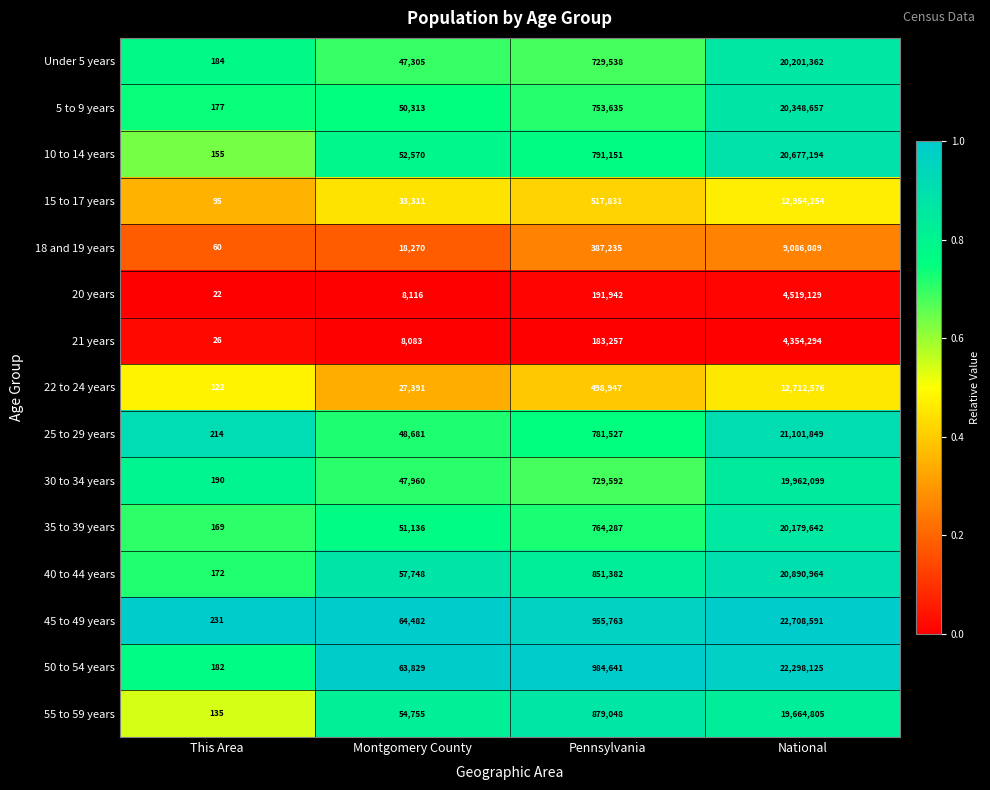

At which category is the sum across all series the highest?

National